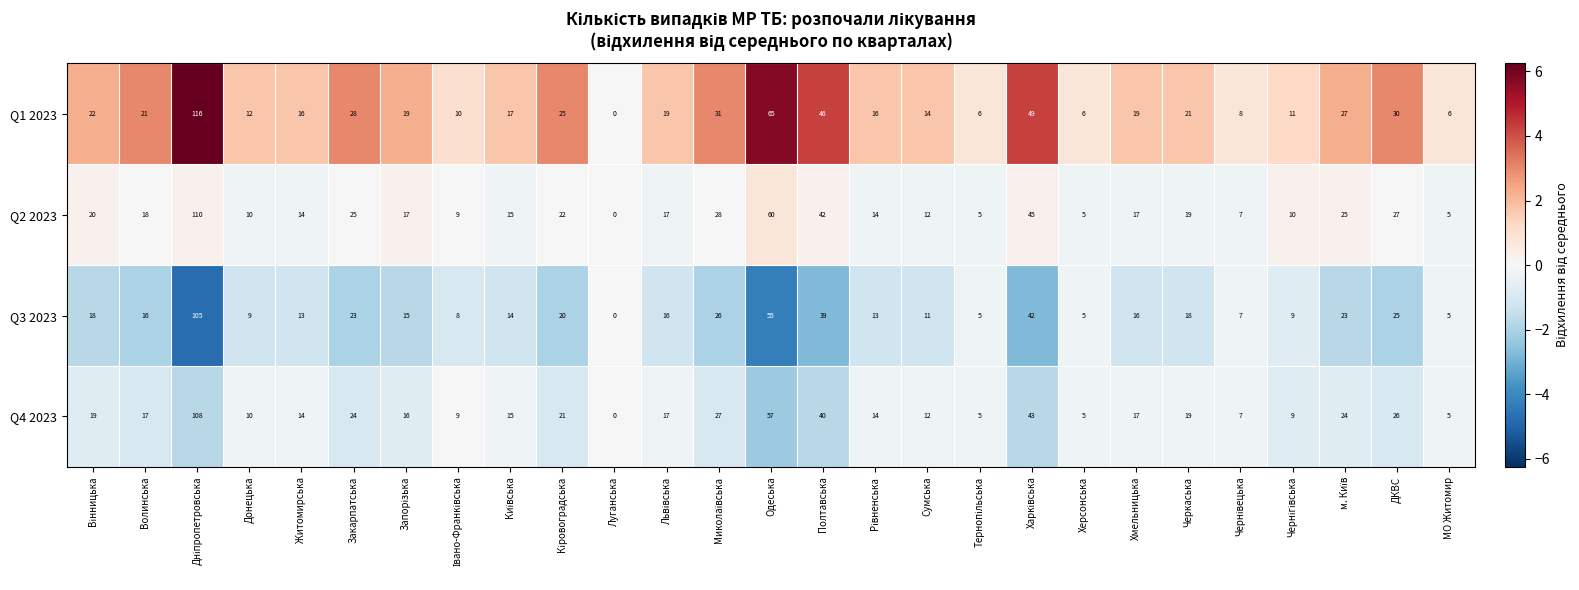

Rank the series at ДКВС from lowest to highest value.

Q3 2023, Q4 2023, Q2 2023, Q1 2023